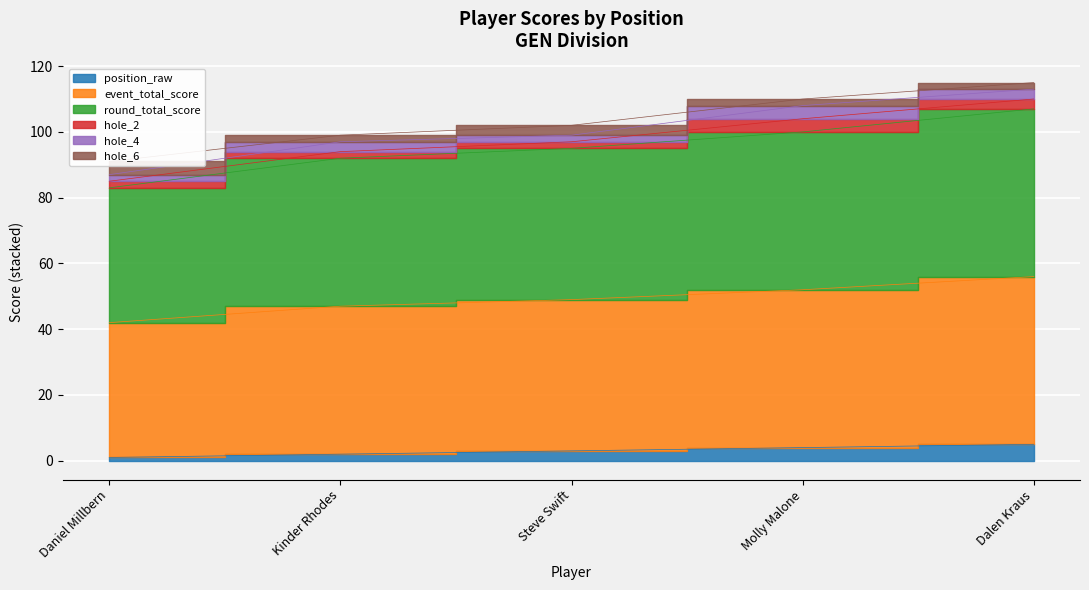

True or false: event_total_score and round_total_score cross at least once.

False